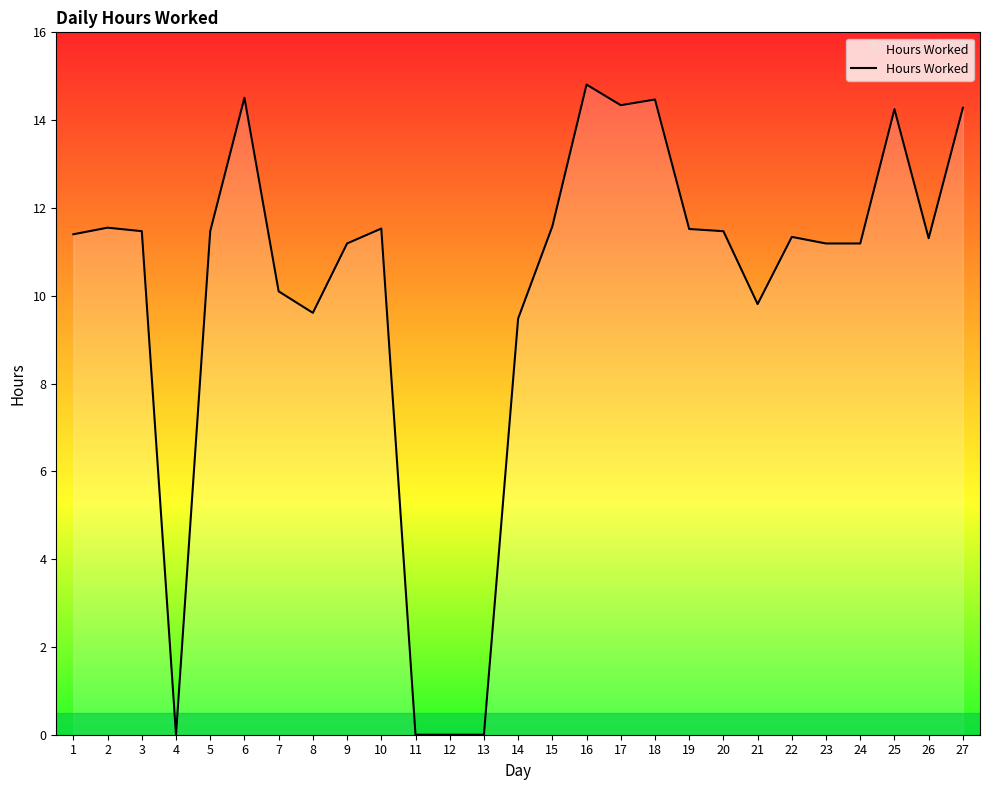

Is it true that the value at 8 is 9.6?

True